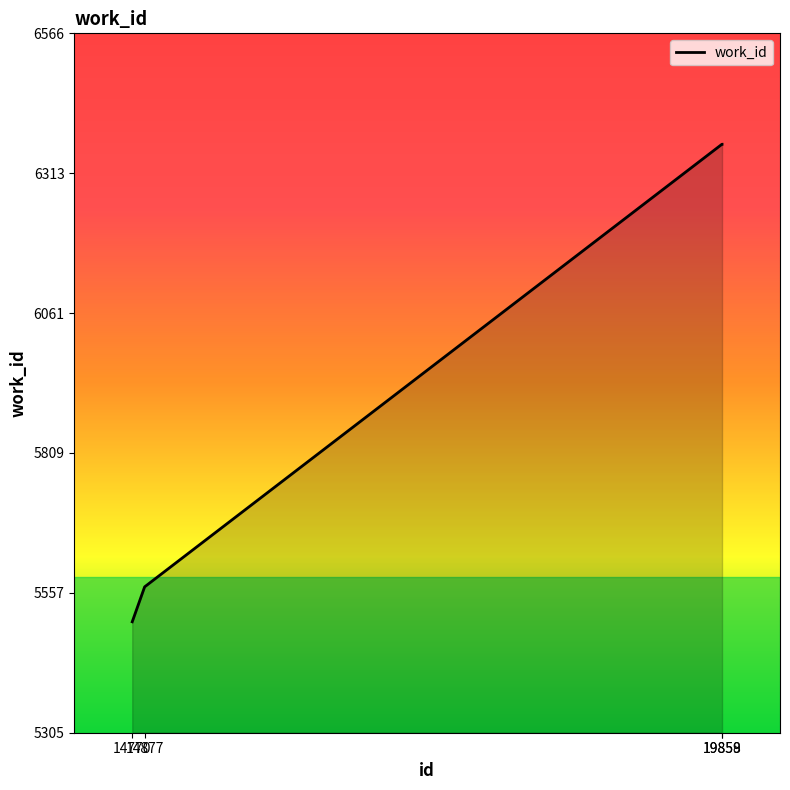

The value at 14877 is 5568. True or false?

True